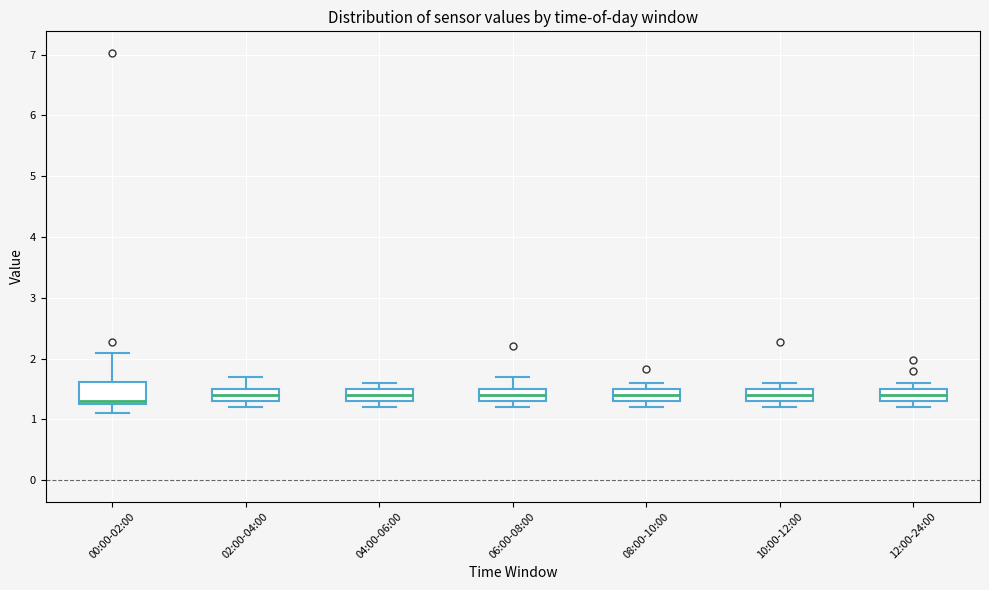

Where is the lower edge of the box for 12:00-24:00 on the y-axis? The values are not printed on the chart, so give them approximately, as read against the axis.

1.3